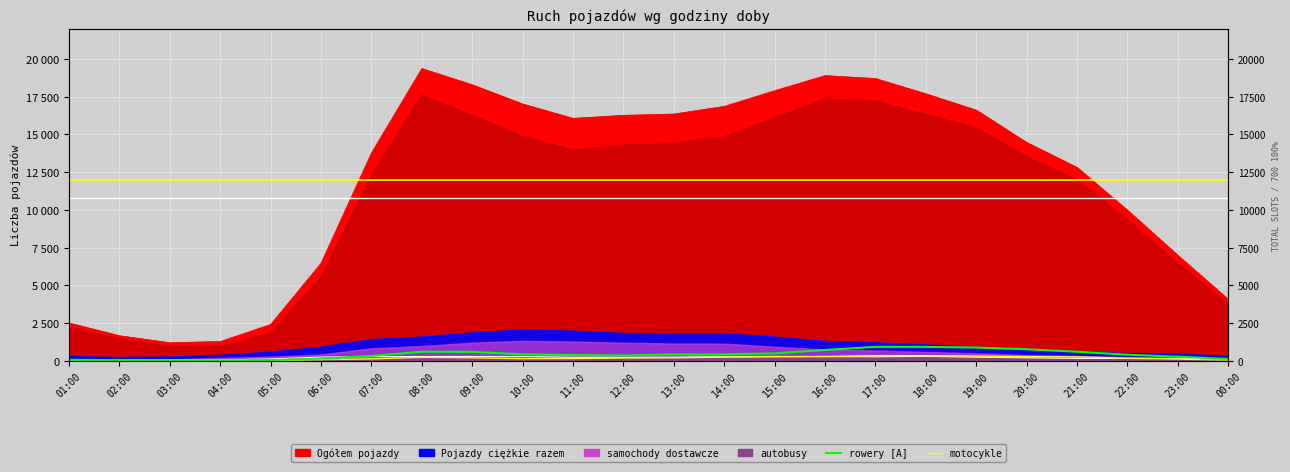

How many interior local peaks does the motocykle series have?

3